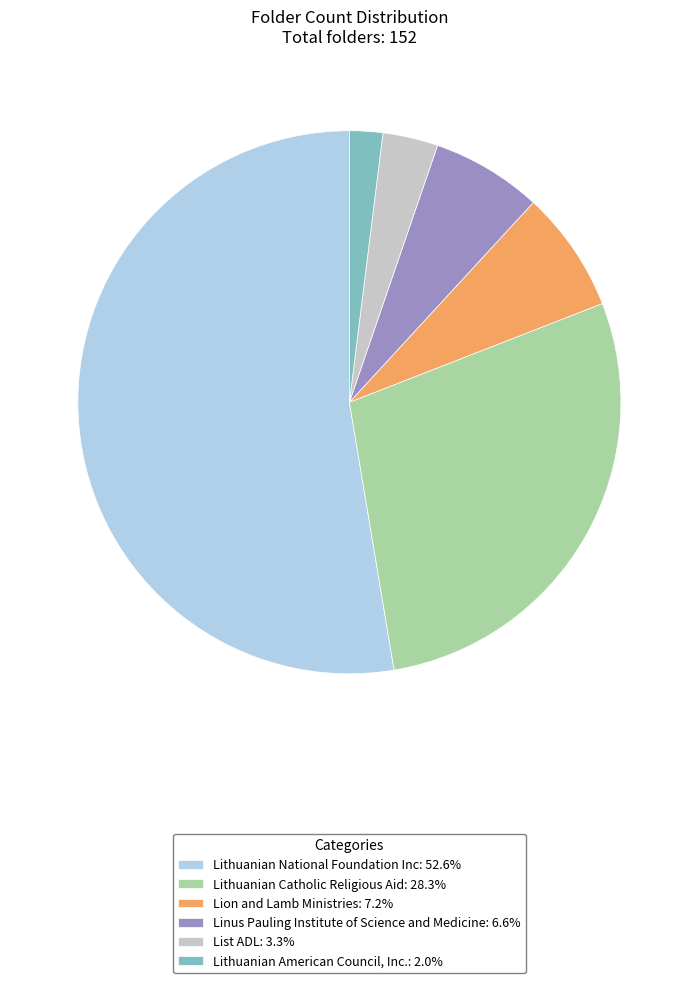

How many slices are in this pie chart?

6